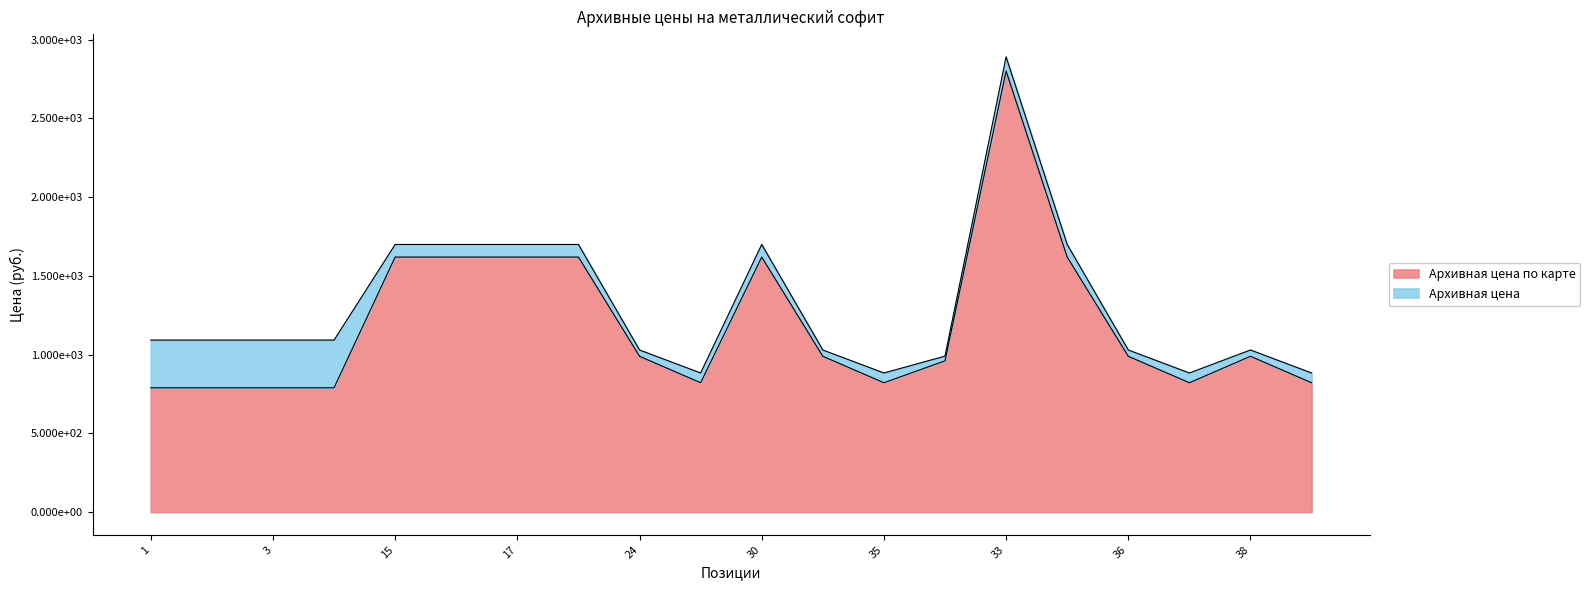

Which series has the largest range (max minus min)?

Архивная цена по карте